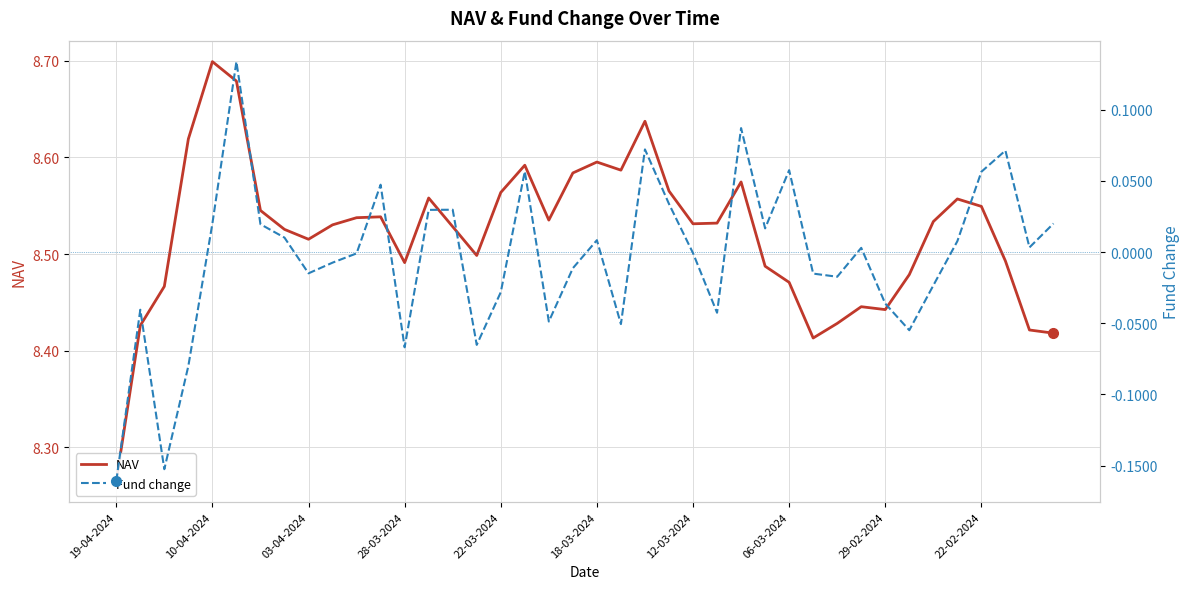

What is the lowest value of the NAV series?

8.3